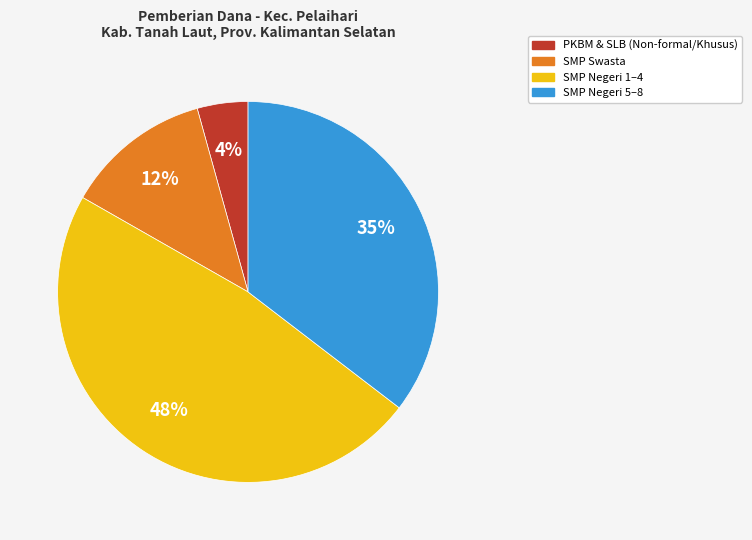

How many slices are in this pie chart?

4